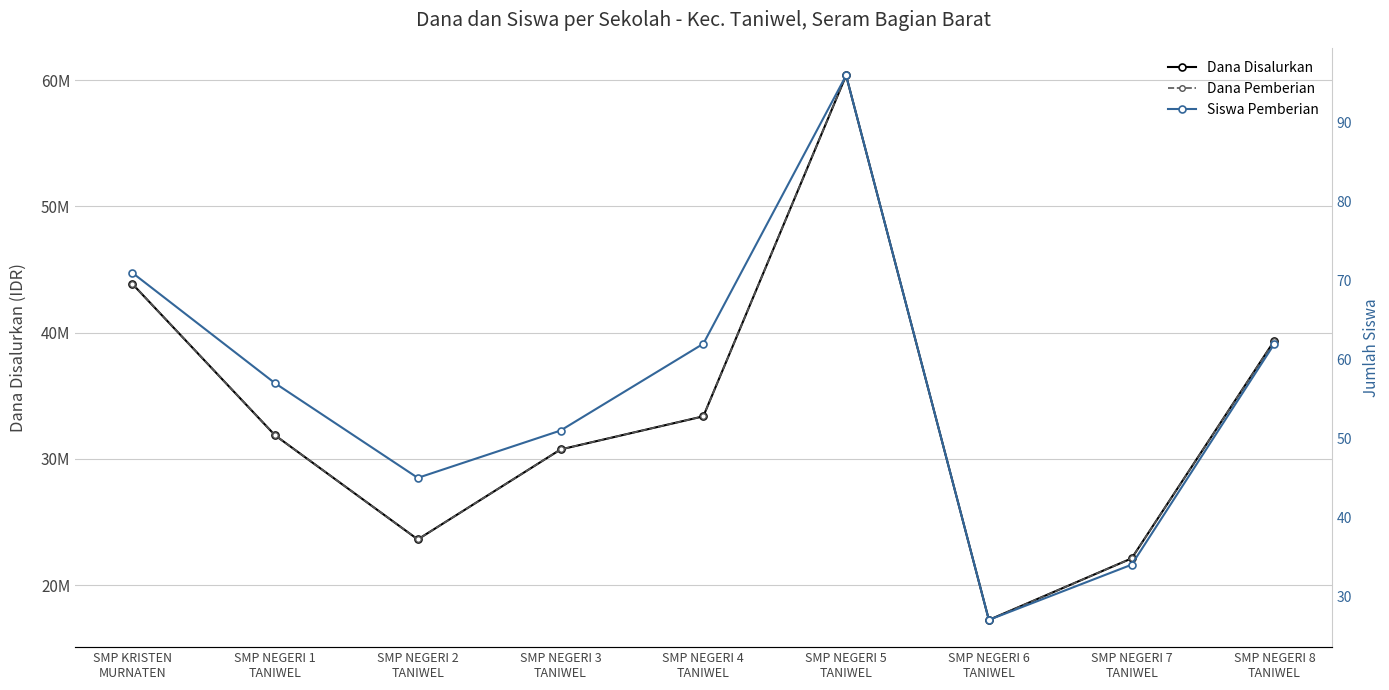

Which category has the lowest value in the Siswa Pemberian series?

SMP NEGERI 6
TANIWEL